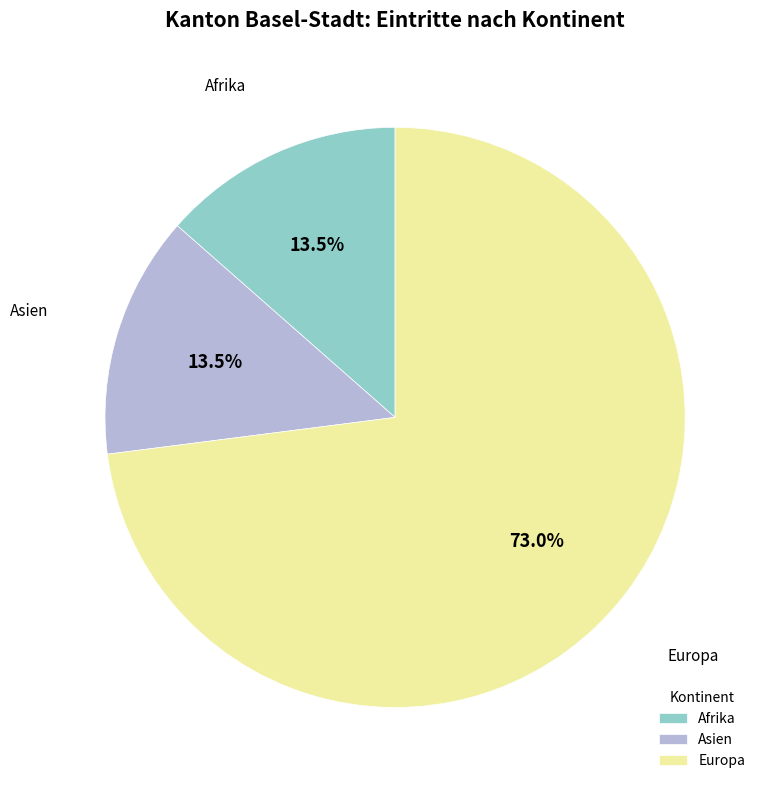

How much of the chart is everything except Afrika?

86.5%